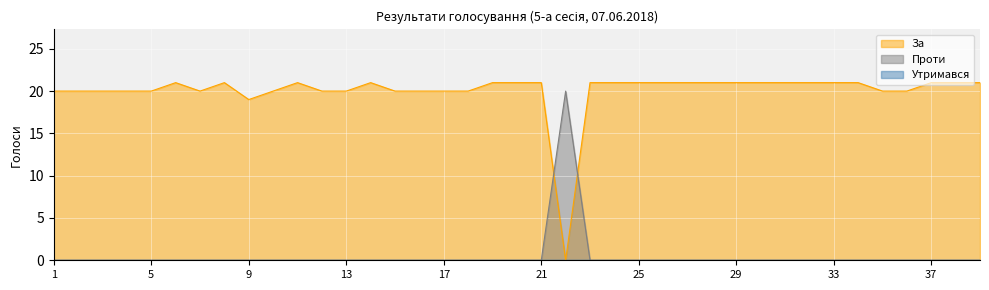

Which label corresponds to the largest value in the chart?

6